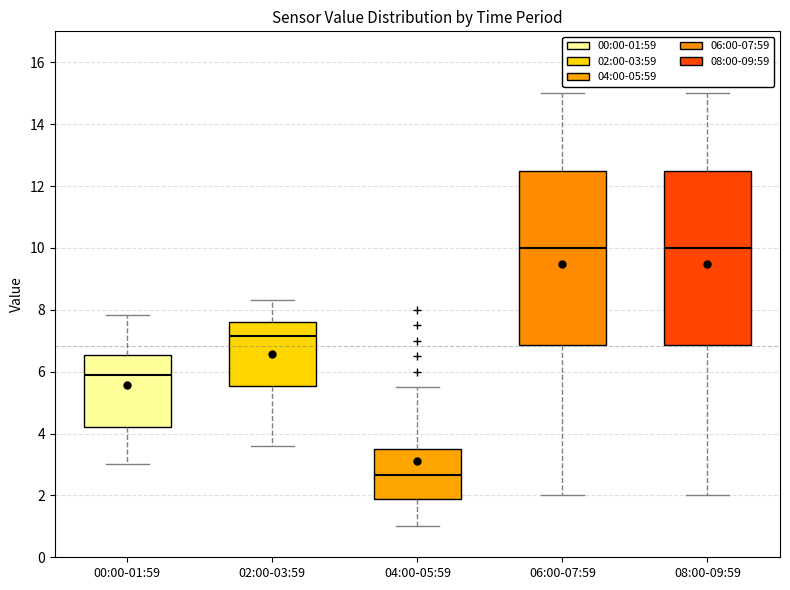

Where is the lower edge of the box for 00:00-01:59 on the y-axis? The values are not printed on the chart, so give them approximately, as read against the axis.

4.2